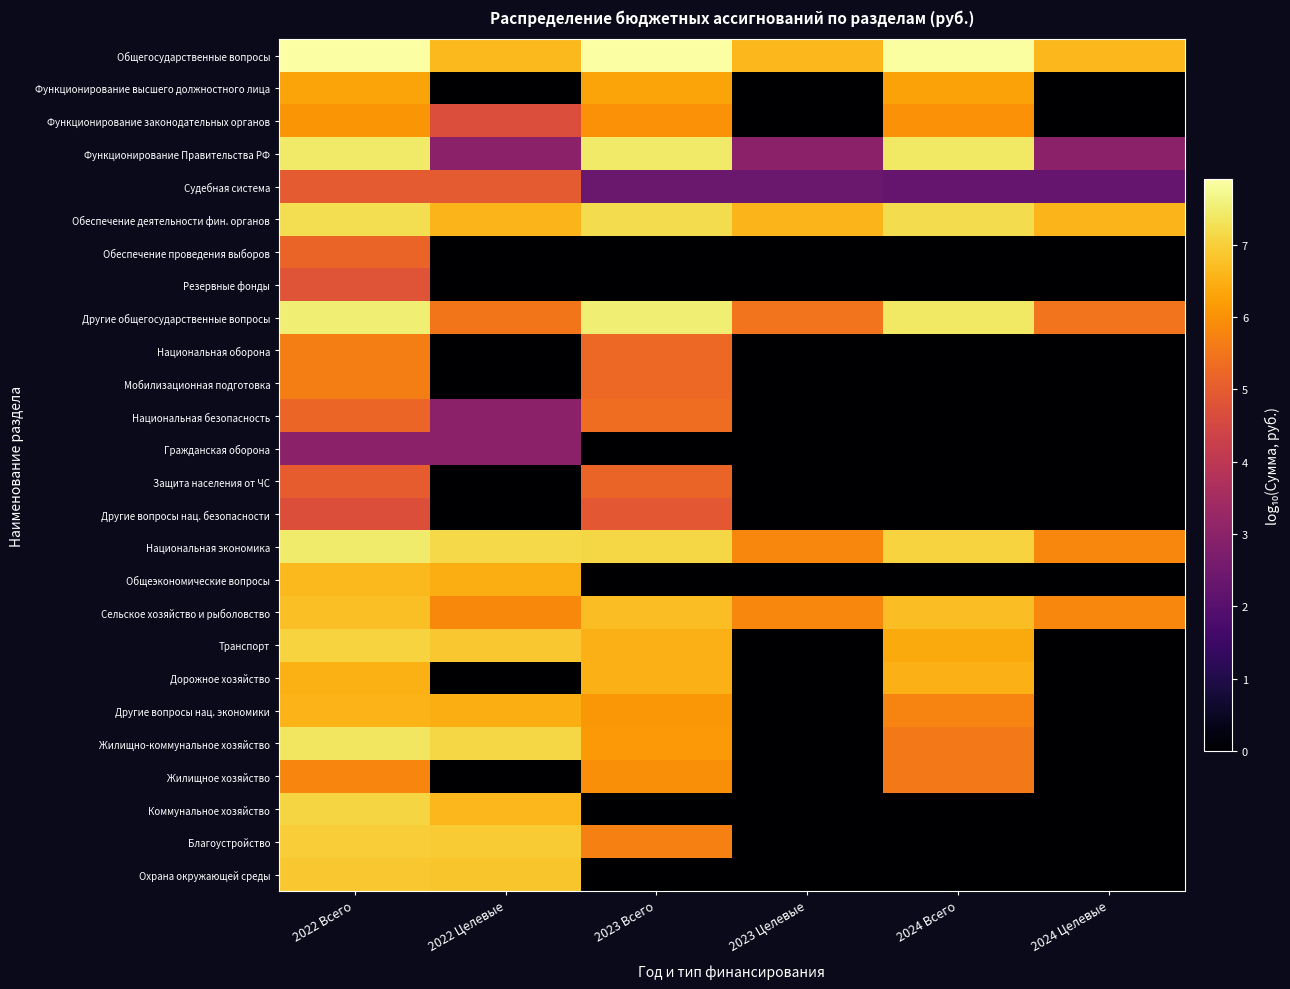

At how many categories does at least one series exceed 6?

6